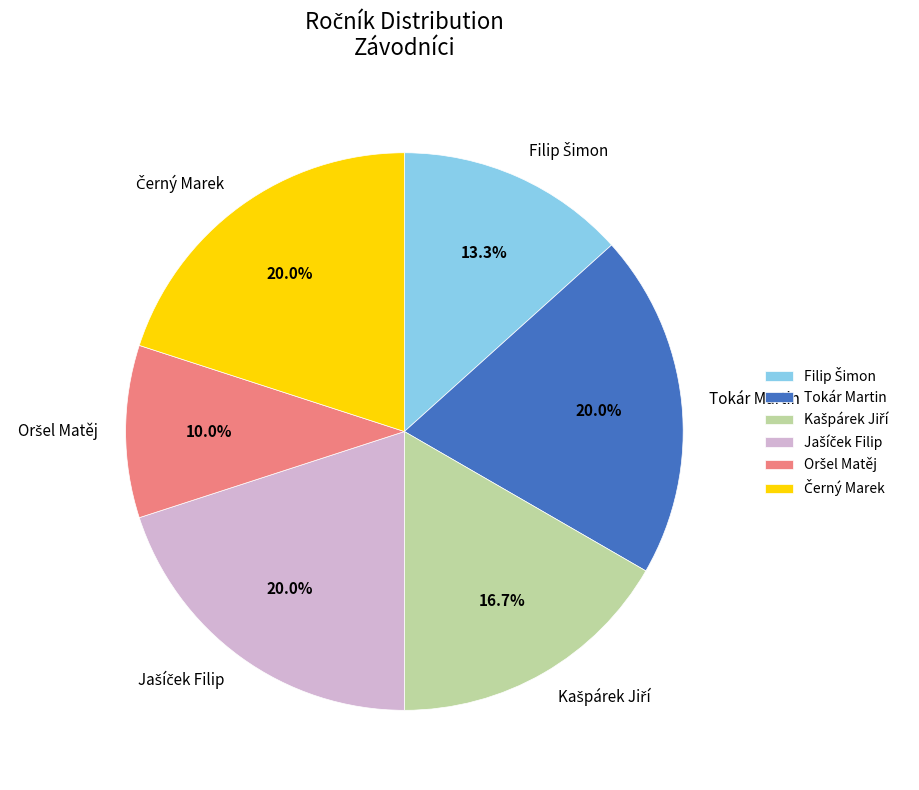

Is there any slice that represents more than half of the pie?

No